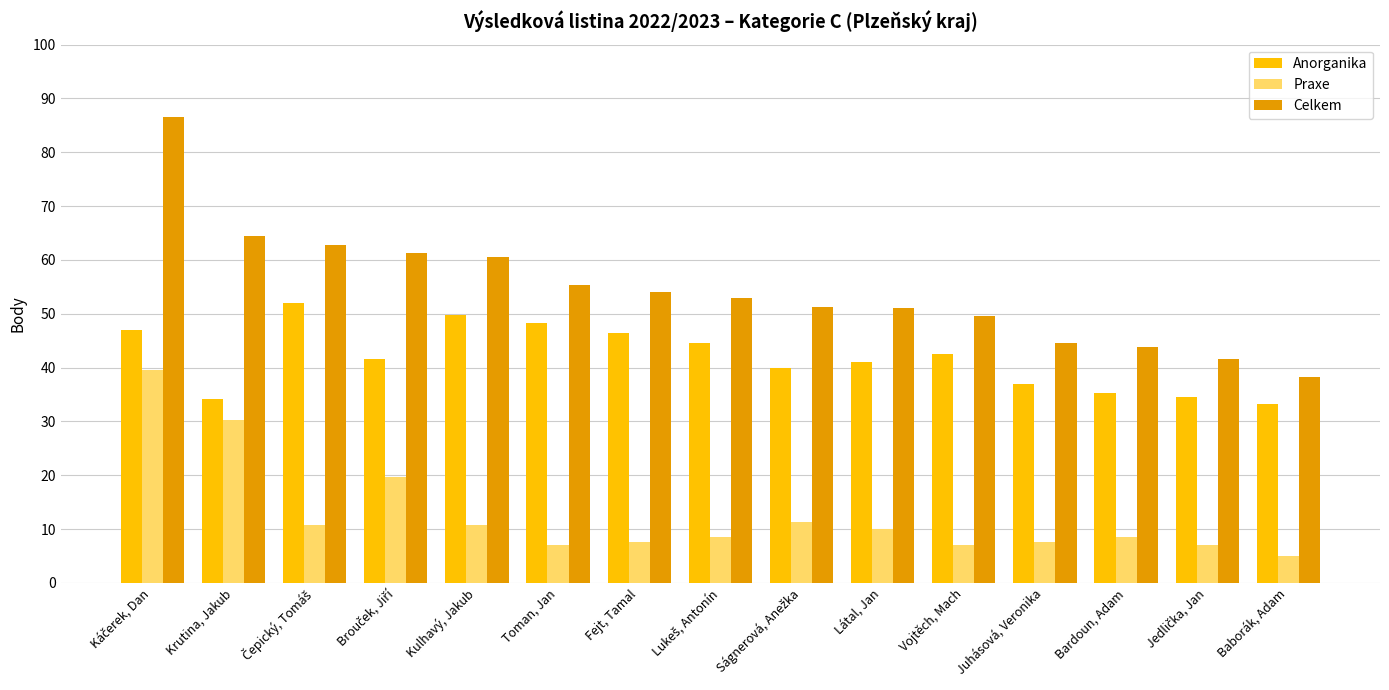

Does the chart contain stacked bars?

No